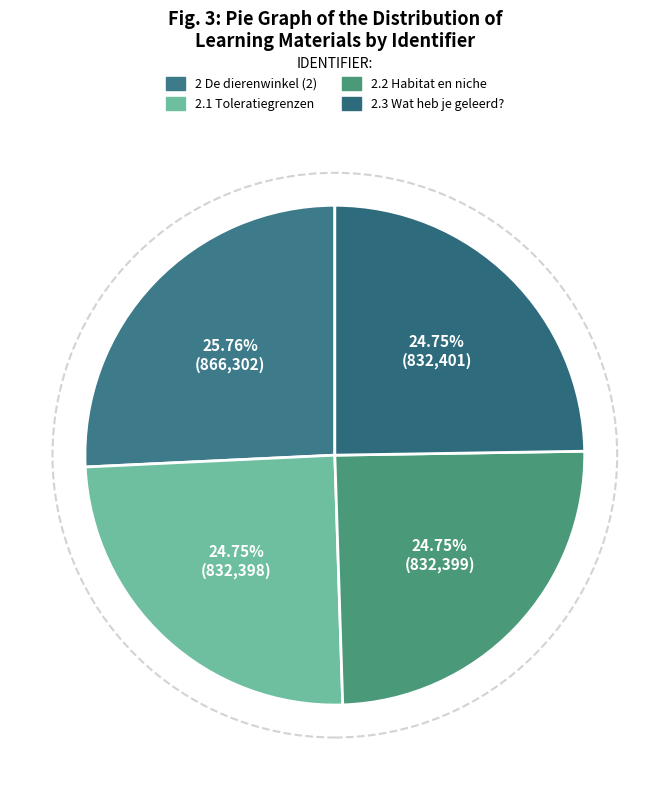

Which has a higher value, 2 De dierenwinkel (2) or 2.1 Toleratiegrenzen?

2 De dierenwinkel (2)